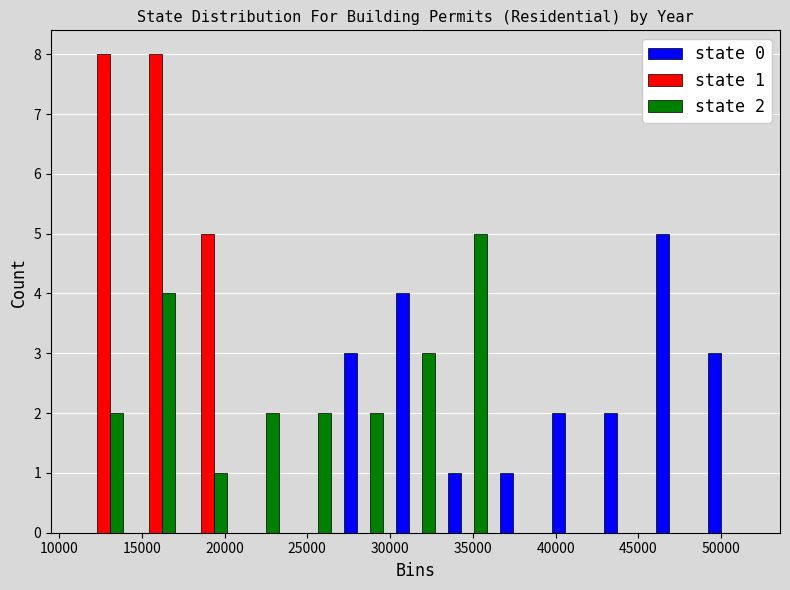

In the state 2 series, which range on the x-axis has the tallest bar?

33000 to 36000